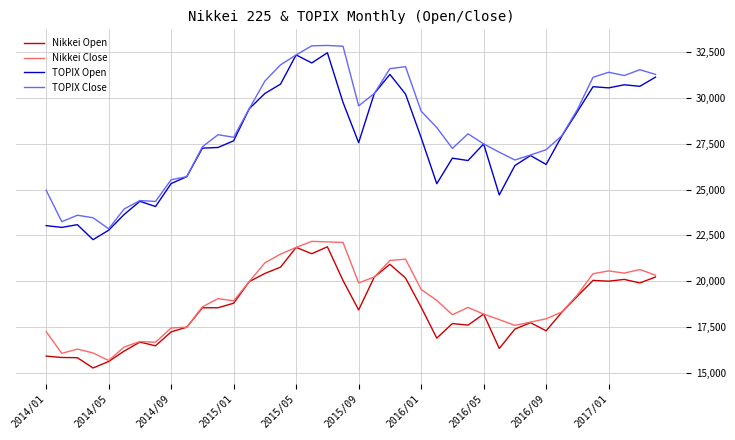

True or false: Nikkei Close and TOPIX Open cross at least once.

False